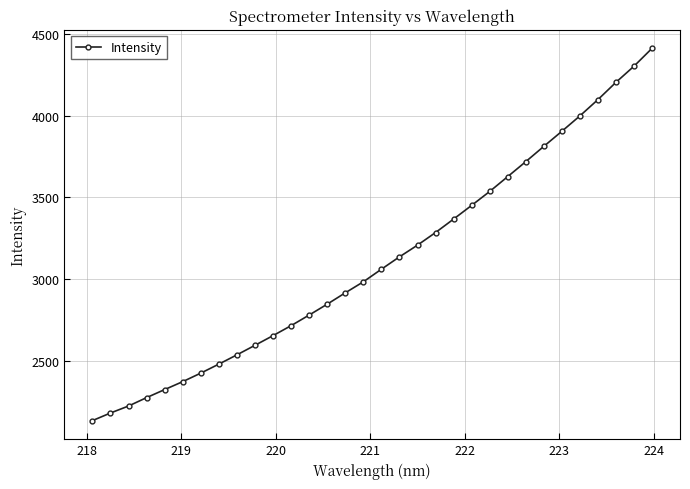

What is the value of the 31st point from the left?

4304.0